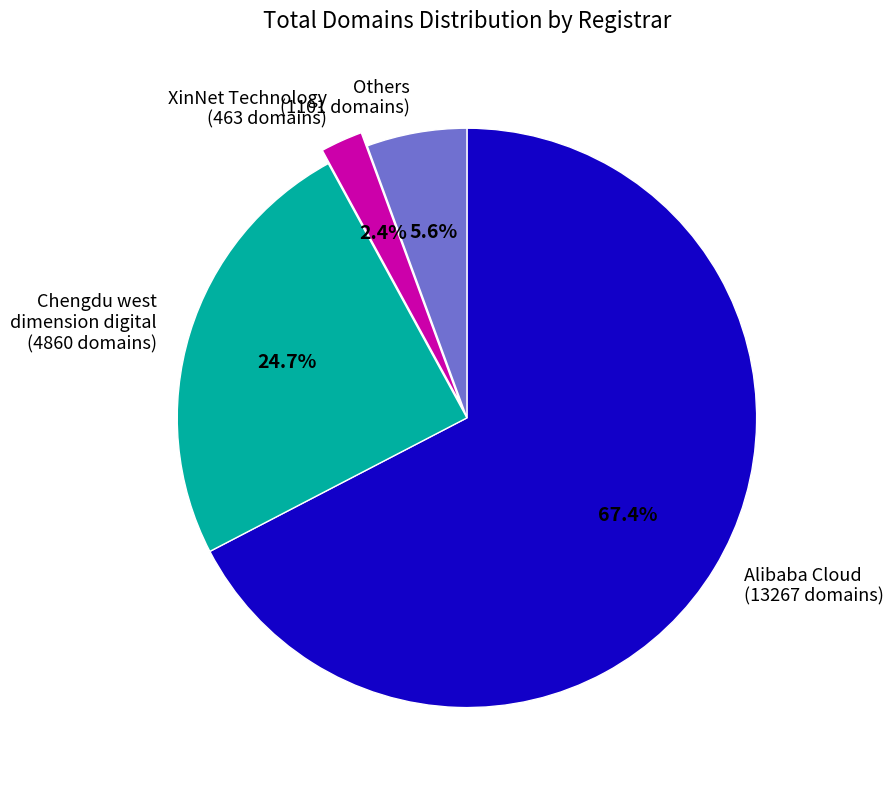

What is the total percentage of Others (1101 domains) and Chengdu west dimension digital (4860 domains)?

30.3%